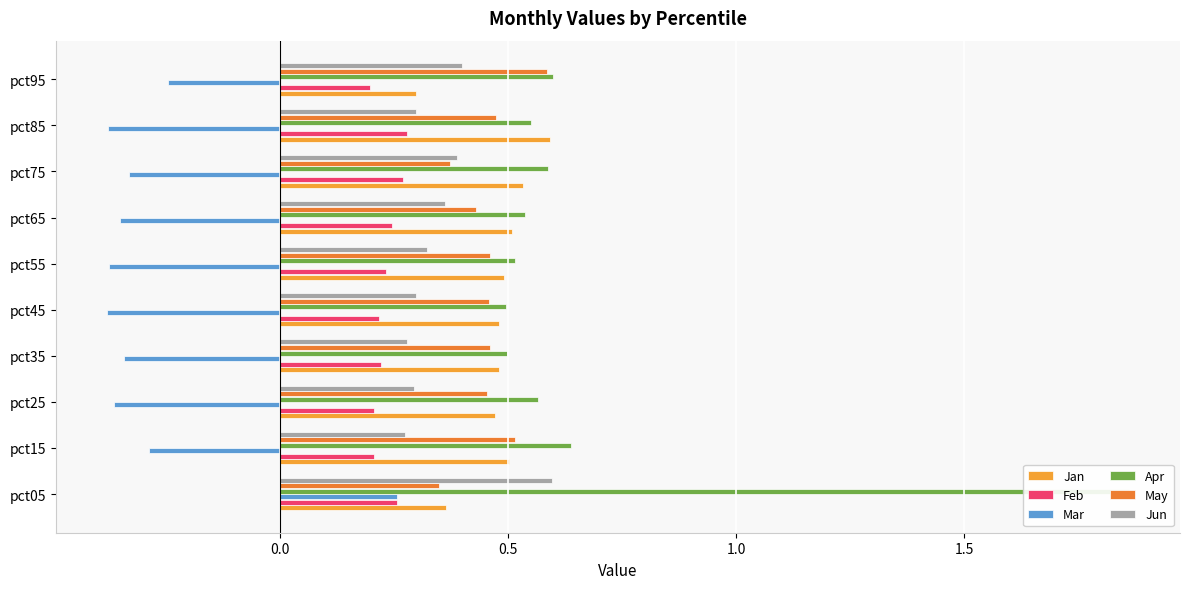

Reading left to right, transcribe all the data shown in this chart.

Jan: 0.4	0.5	0.5	0.5	0.5	0.5	0.5	0.5	0.6	0.3
Feb: 0.3	0.2	0.2	0.2	0.2	0.2	0.2	0.3	0.3	0.2
Mar: 0.3	-0.3	-0.4	-0.3	-0.4	-0.4	-0.3	-0.3	-0.4	-0.2
Apr: 1.9	0.6	0.6	0.5	0.5	0.5	0.5	0.6	0.5	0.6
May: 0.3	0.5	0.5	0.5	0.5	0.5	0.4	0.4	0.5	0.6
Jun: 0.6	0.3	0.3	0.3	0.3	0.3	0.4	0.4	0.3	0.4